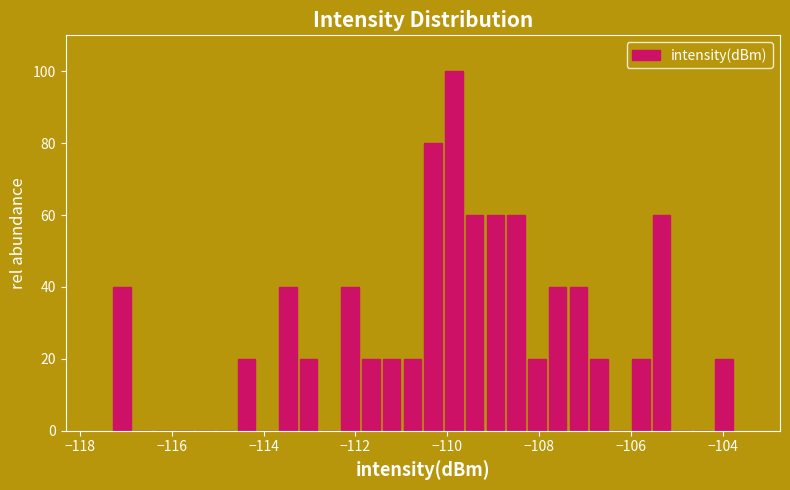

Around what value on the x-axis is the tallest bar? Give the approximate position of its centre, as read against the axis.

-109.8